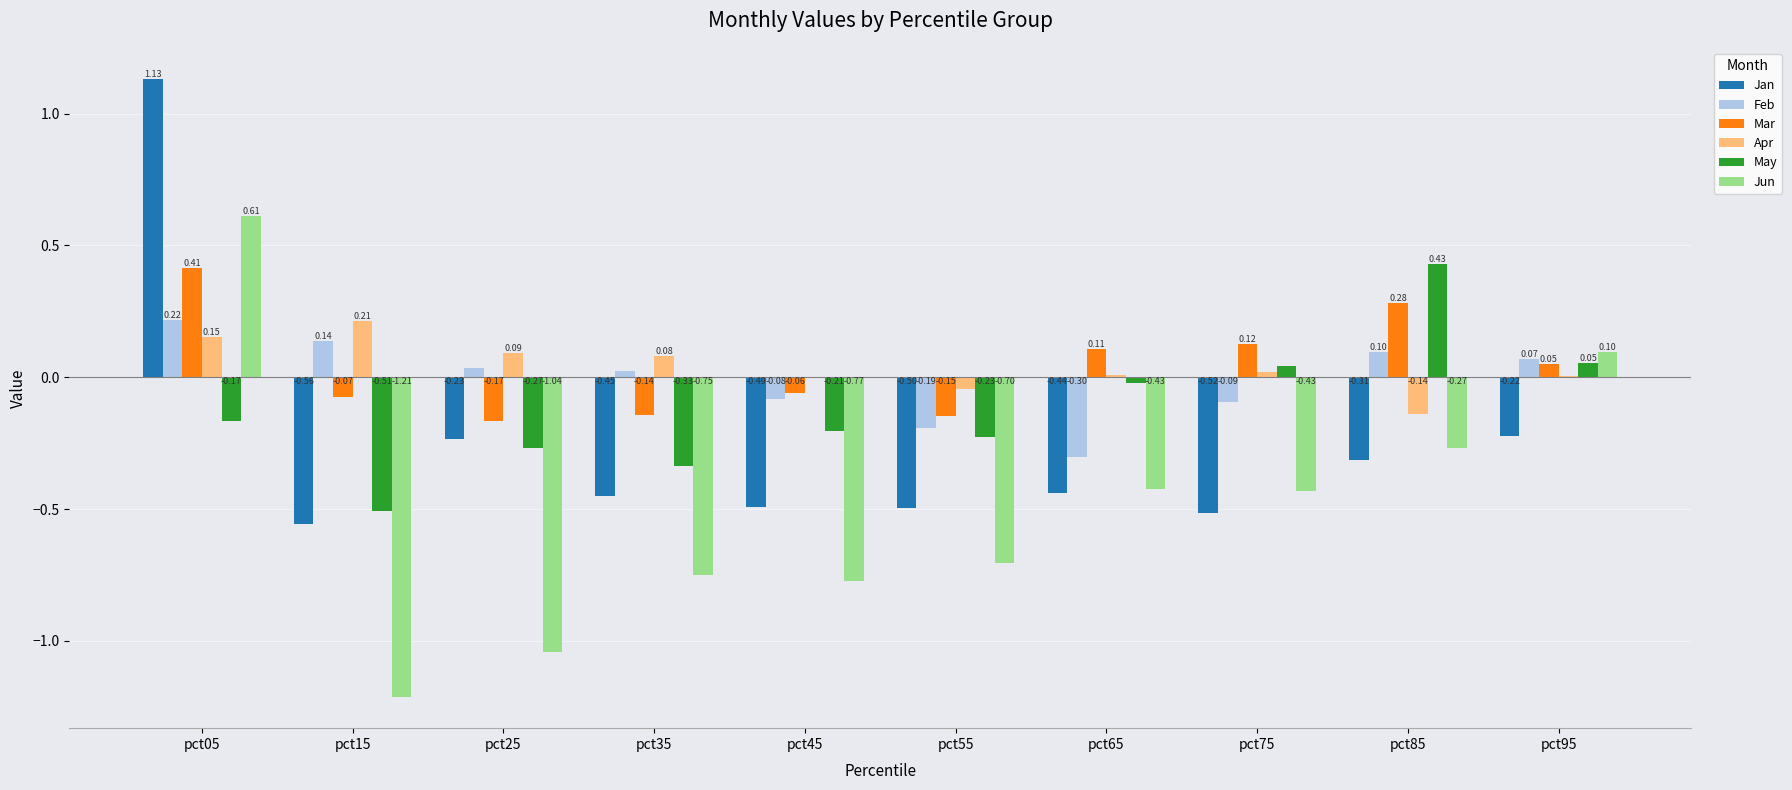

At which label does Mar first exceed 0?

pct05